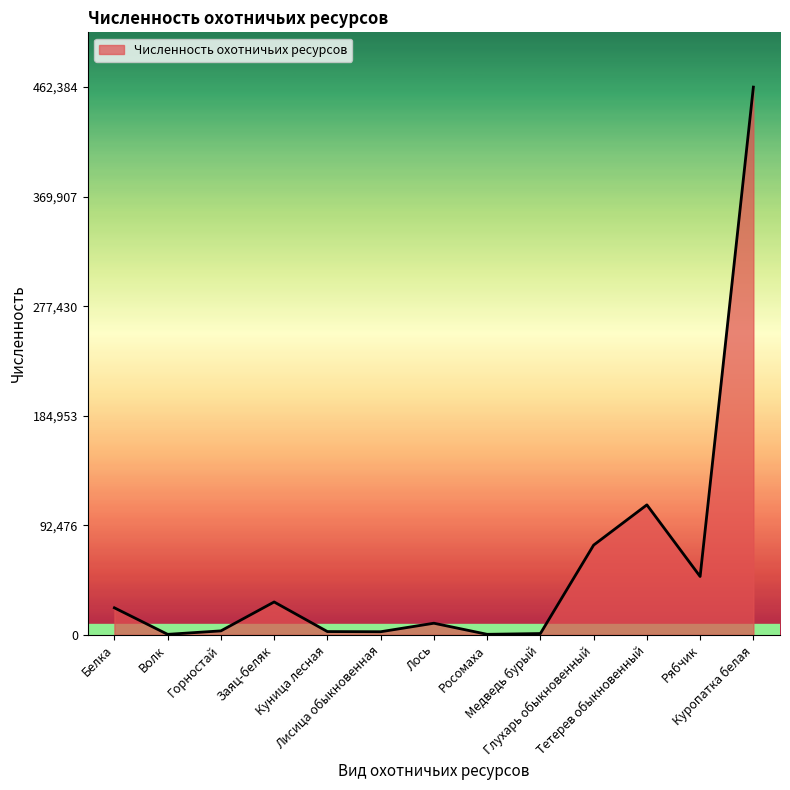

The chart shows a value of 172241 at Тетерев обыкновенный. True or false?

False